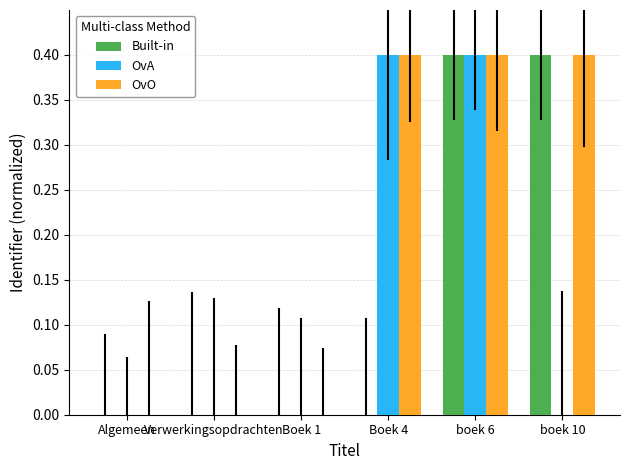

Which series has the largest total across all categories?

OvO